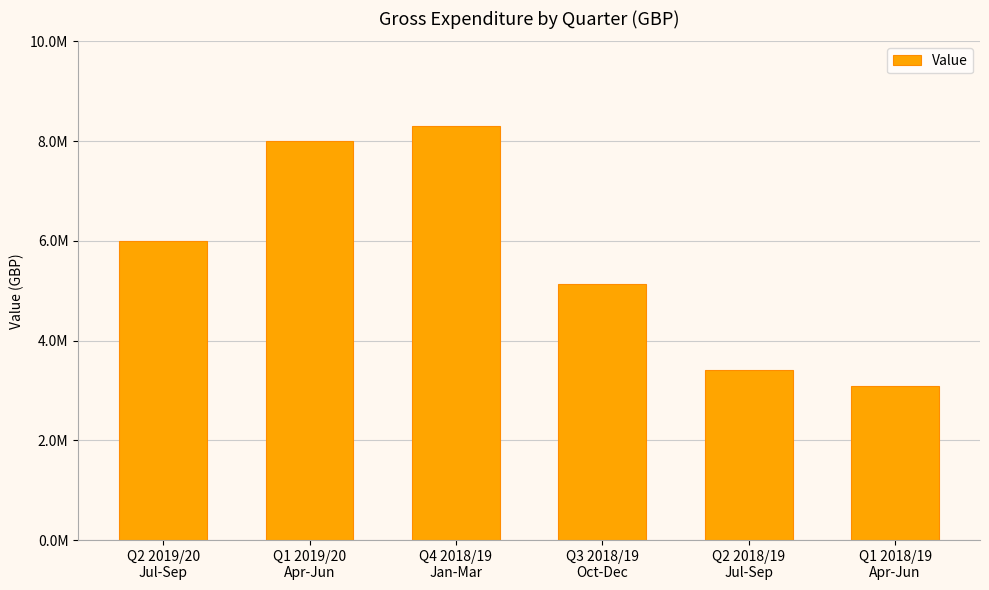

The chart shows a value of 13787822 at Q1 2019/20
Apr-Jun. True or false?

False